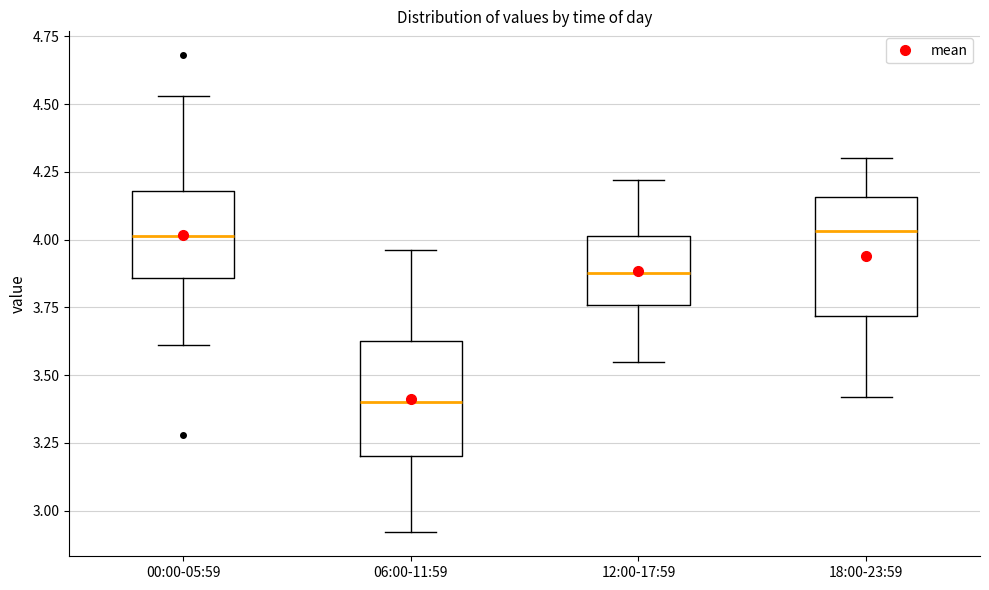

Reading left to right, transcribe this box plot: for each box, give where its median line is, the range the box spans, and where its two whiskers end, as read against the y-axis. The values are not printed on the chart, so give them approximately, as read against the axis.

00:00-05:59: median 4.00, box 3.85 to 4.20, whiskers 3.60 to 4.55
06:00-11:59: median 3.40, box 3.20 to 3.65, whiskers 2.90 to 3.95
12:00-17:59: median 3.90, box 3.75 to 4.00, whiskers 3.55 to 4.20
18:00-23:59: median 4.05, box 3.70 to 4.15, whiskers 3.40 to 4.30